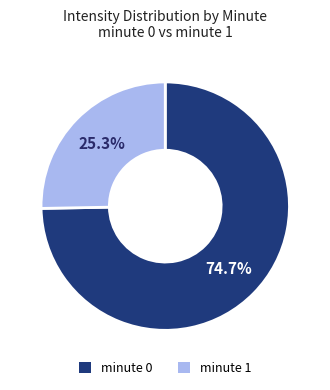

Count the number of slices in the pie.

2